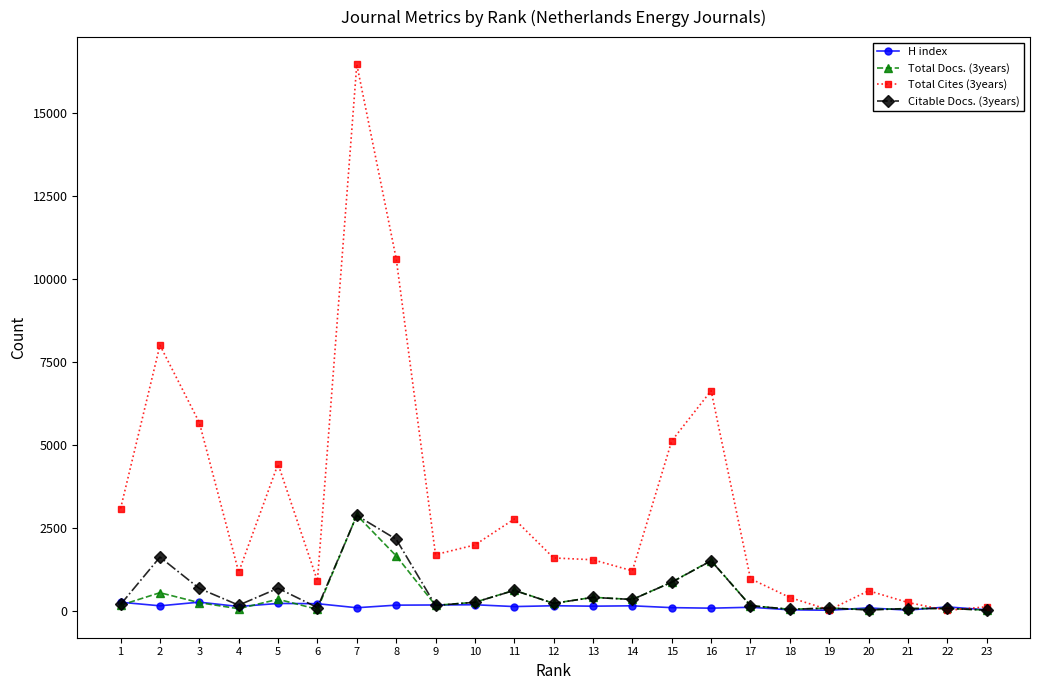

True or false: Total Docs. (3years) has a value of 1652 at 8.

True